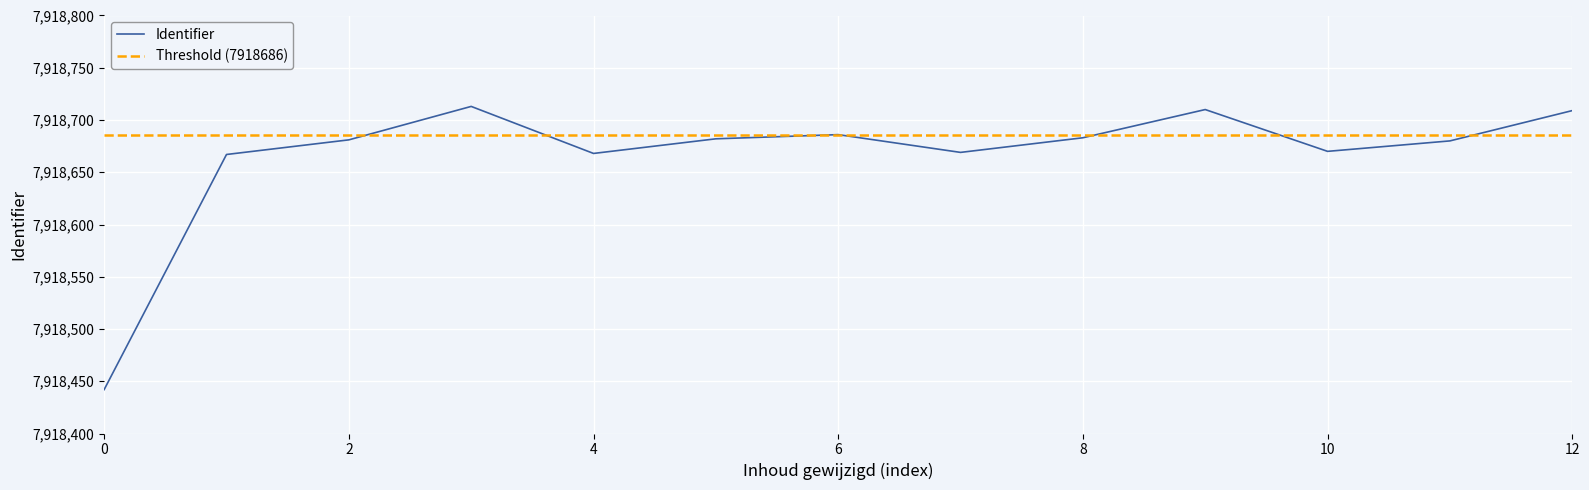

The chart shows a value of 7918668 at 4. True or false?

True